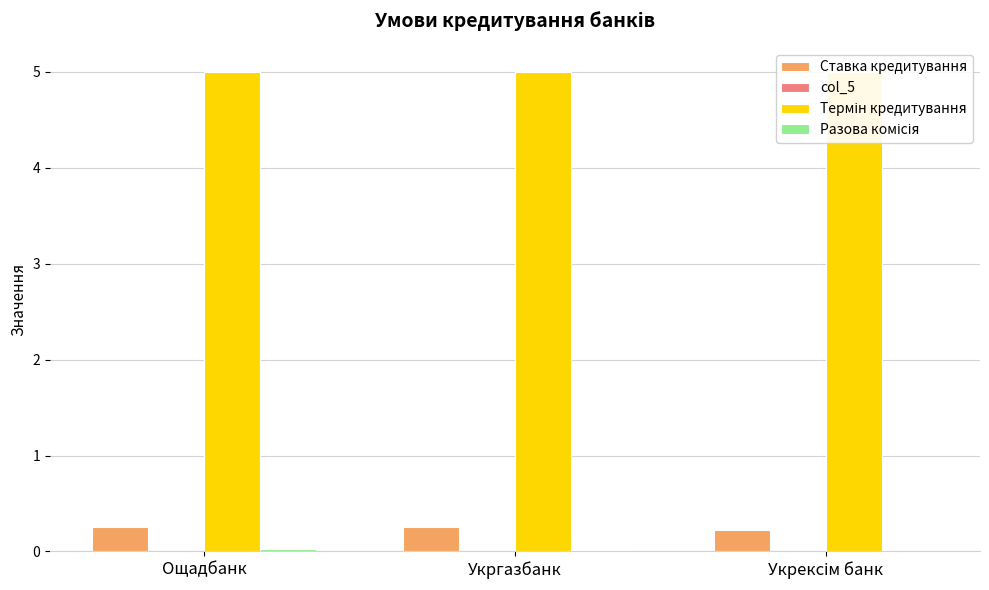

How many values in the Разова комісія series exceed 0?

2